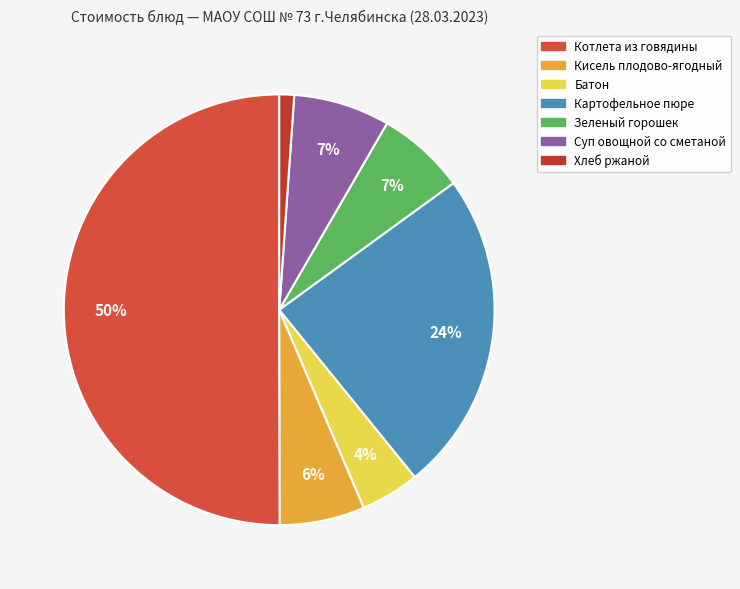

To the nearest percent, what is the average slice percentage?

14%